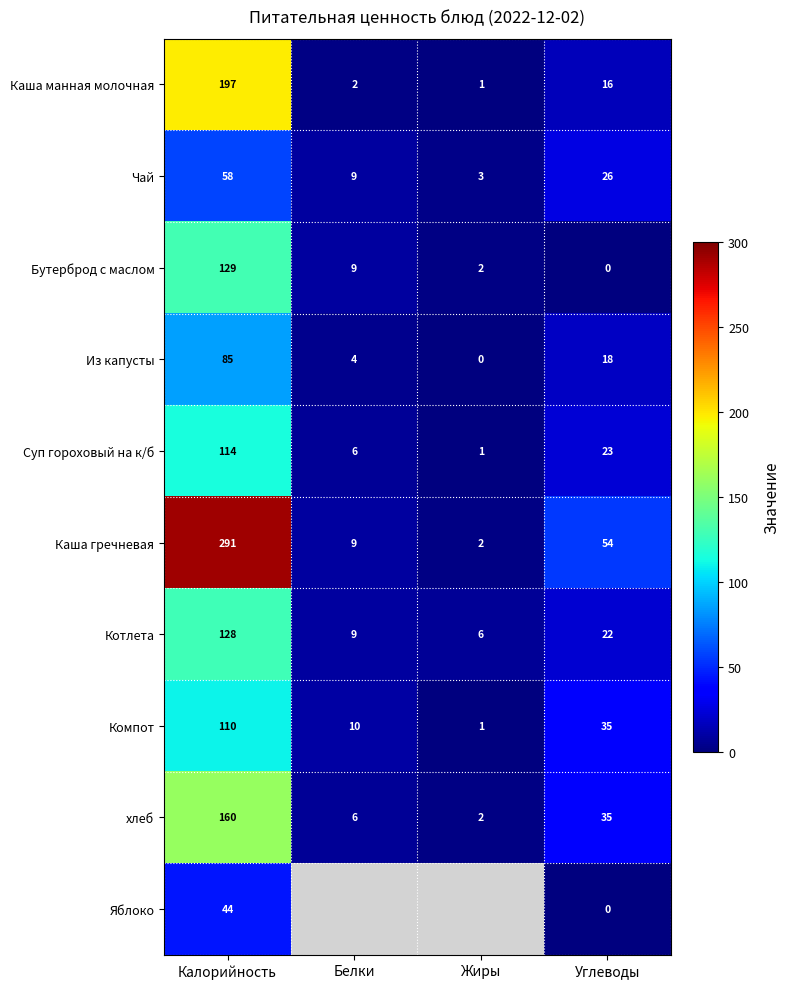

List the series in order of their peak value, highest first.

Каша гречневая, Каша манная молочная, хлеб, Бутерброд с маслом, Котлета, Суп гороховый на к/б, Компот, Из капусты, Чай, Яблоко